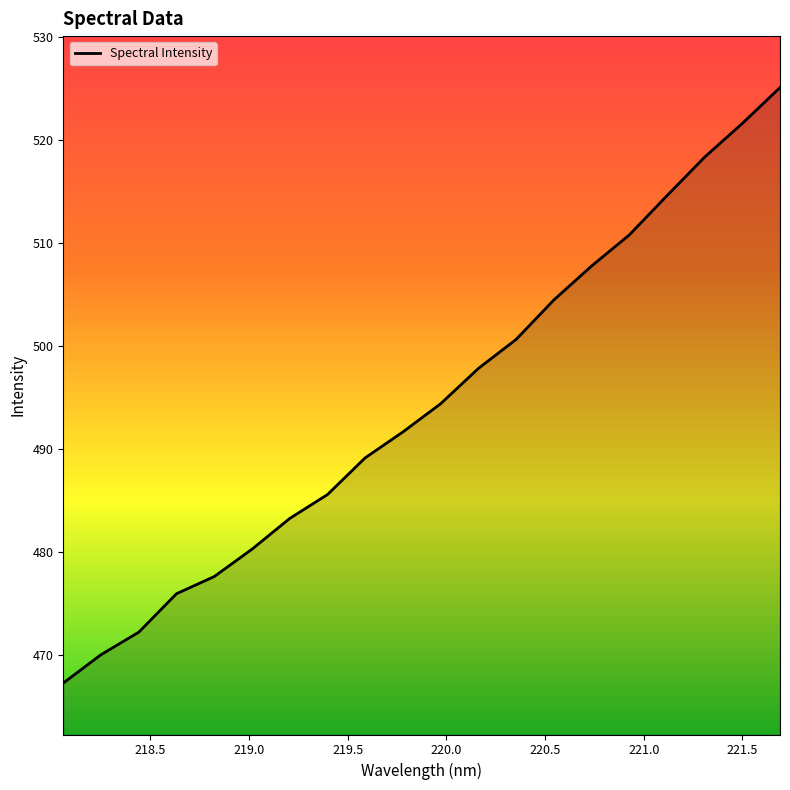

What is the greatest value displayed?

525.1